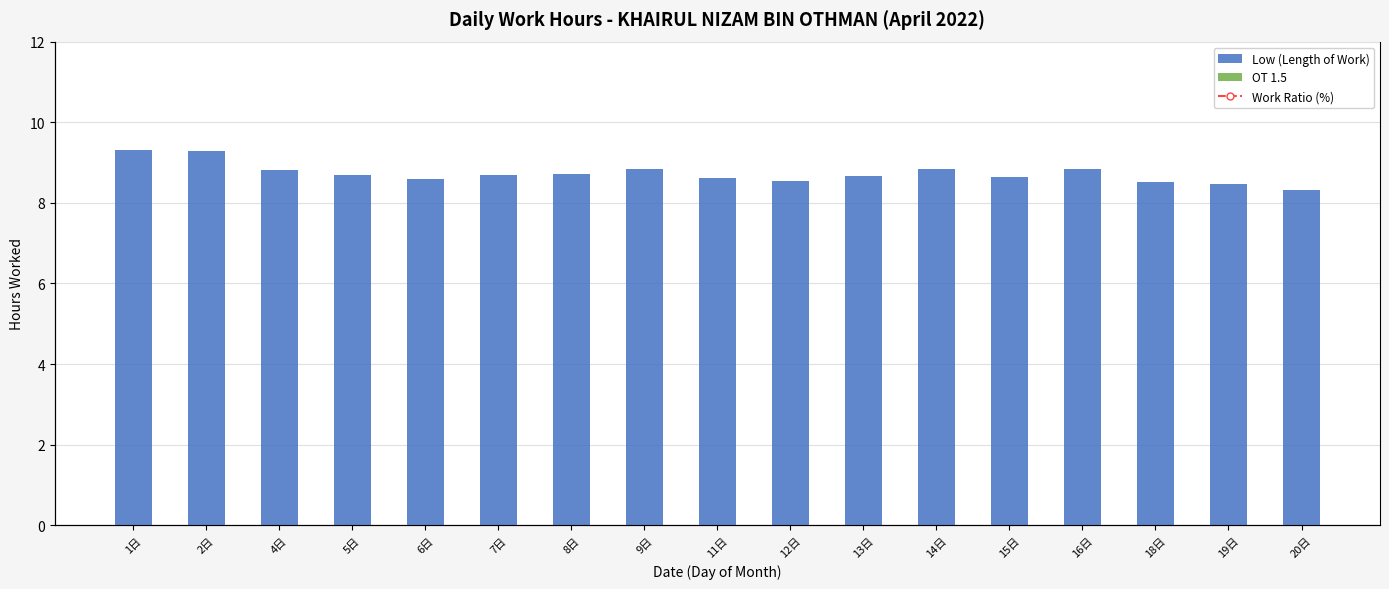

What is the value of the Low (Hours) bar at the 2nd from the left?

9.3